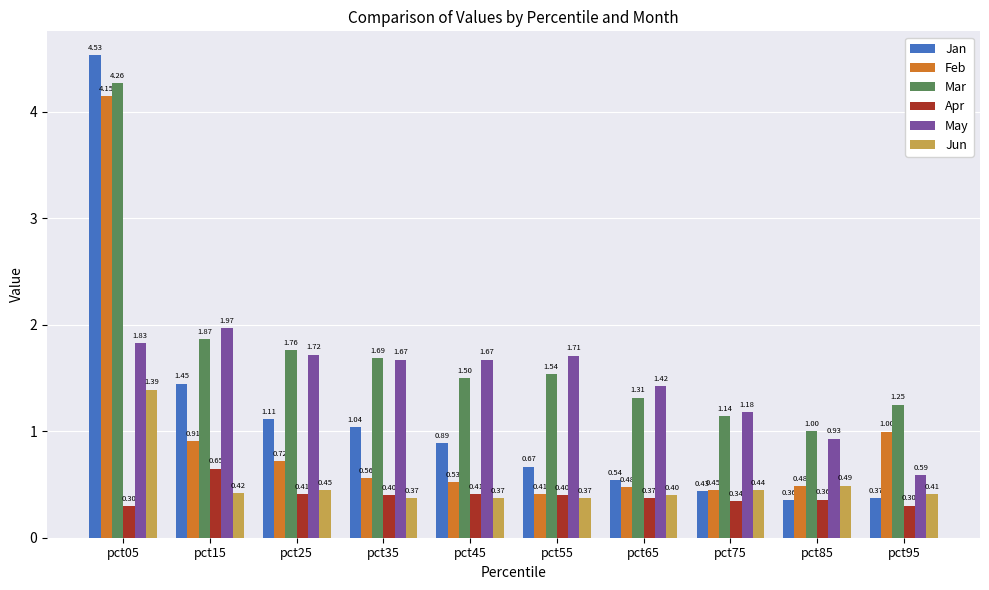

How many bars are there in each group?

6